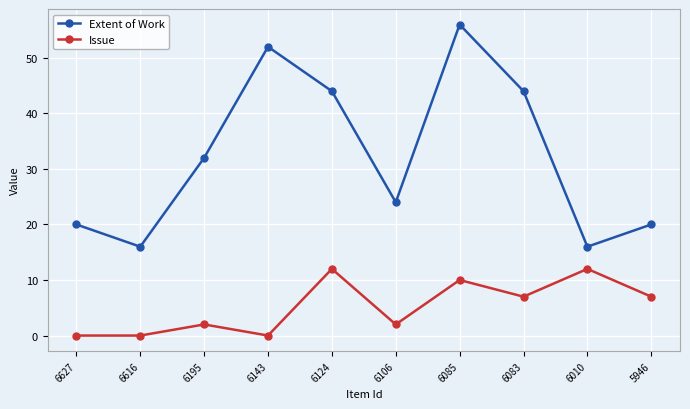

What is the sum of all Issue values?

52